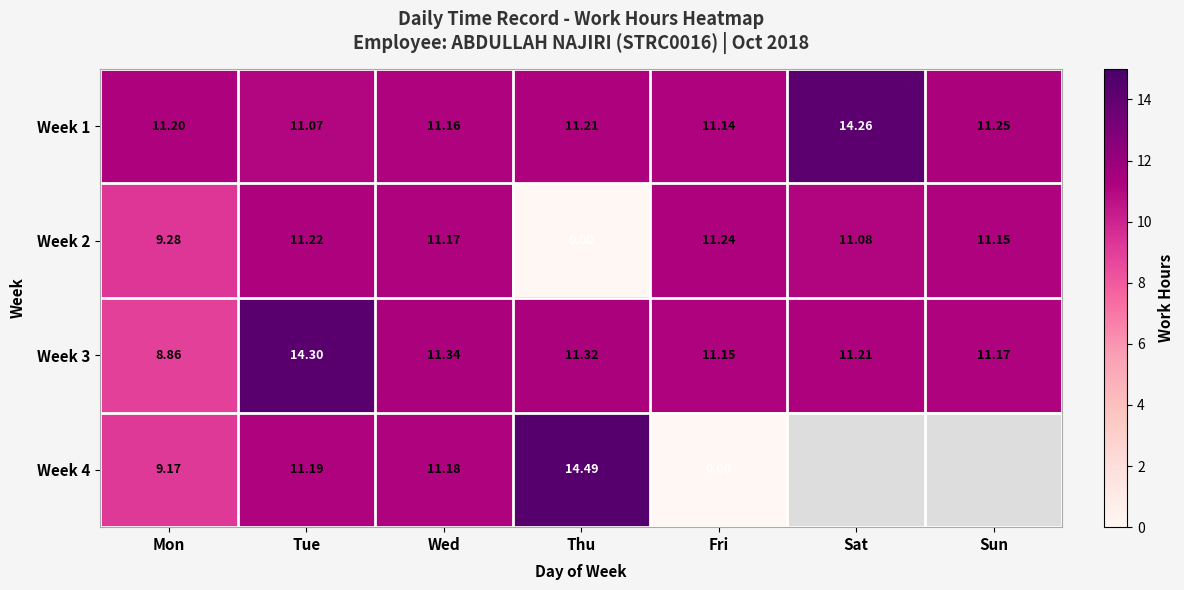

What is the spread (max minus min) of values at Sun?

0.1